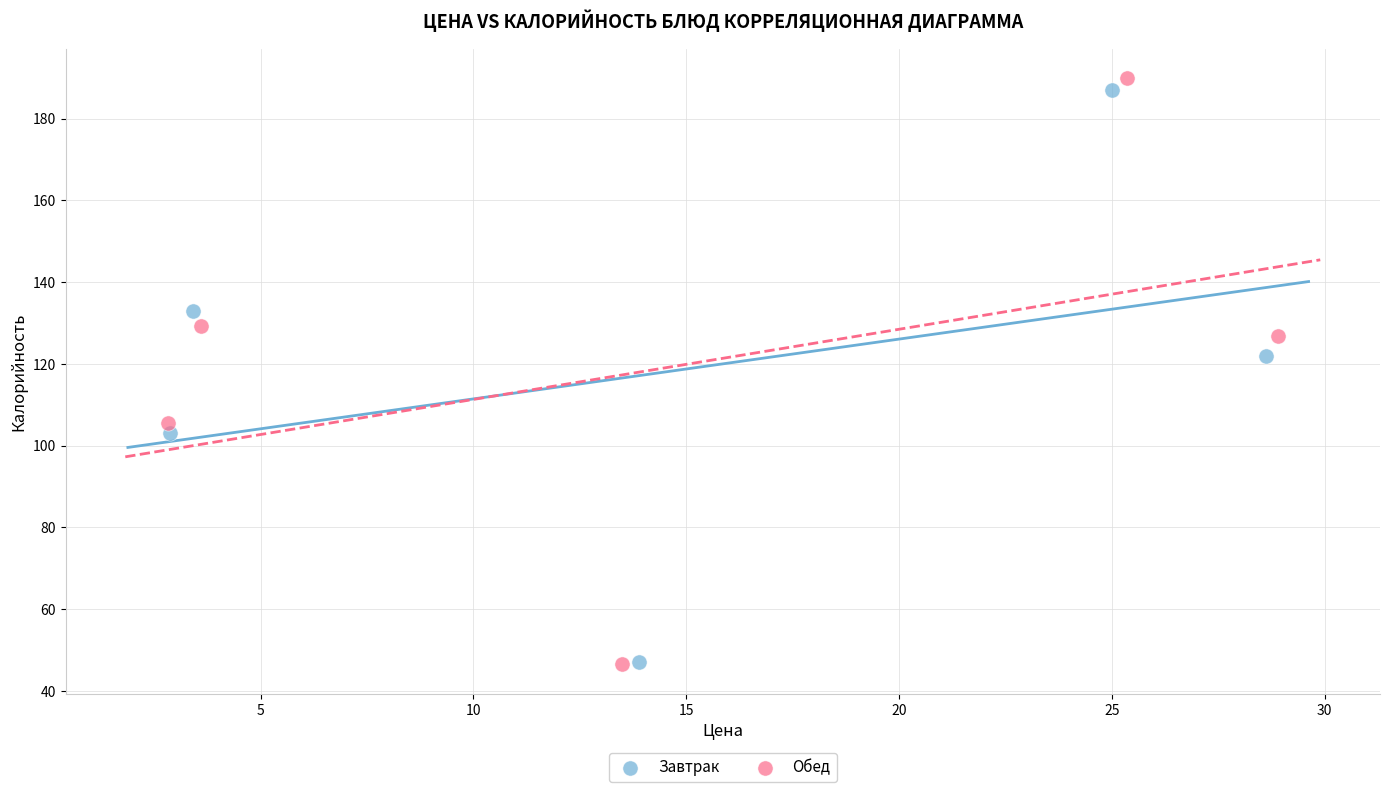

Which series reaches the maximum Y coordinate?

Обед